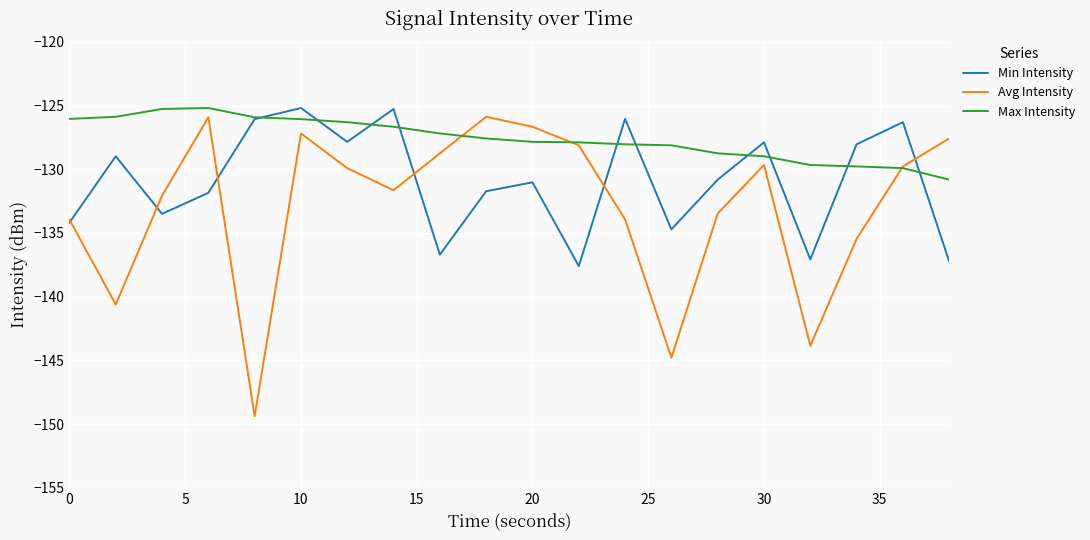

How many lines are shown in the chart?

3